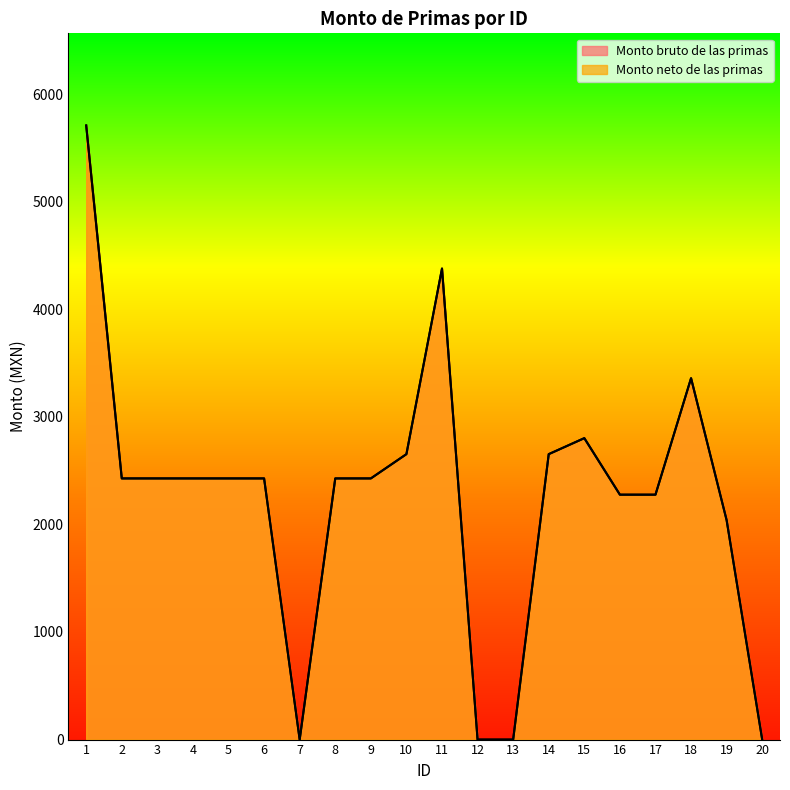

List the labels in order of Monto neto de las primas value, largest first.

1, 11, 18, 15, 10, 14, 2, 3, 4, 5, 6, 8, 9, 16, 17, 19, 7, 12, 13, 20